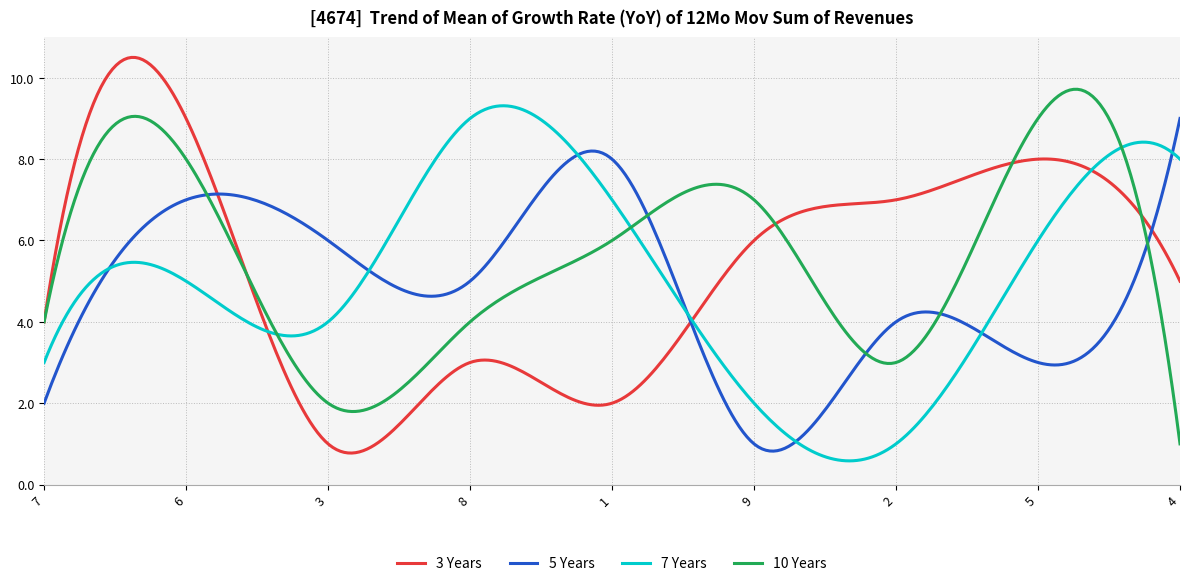

Which series has the largest range (max minus min)?

3 Years